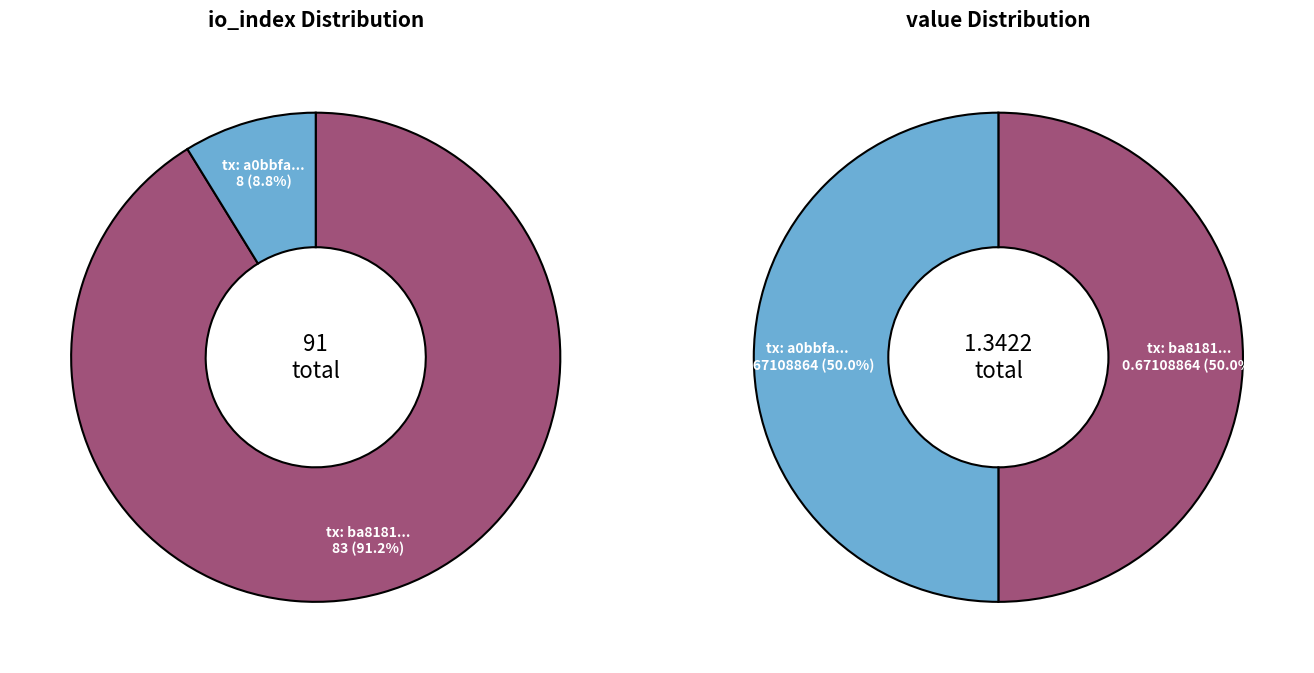

To the nearest percent, what is the difference between the values_io_index and values_value slice percentages?

82%